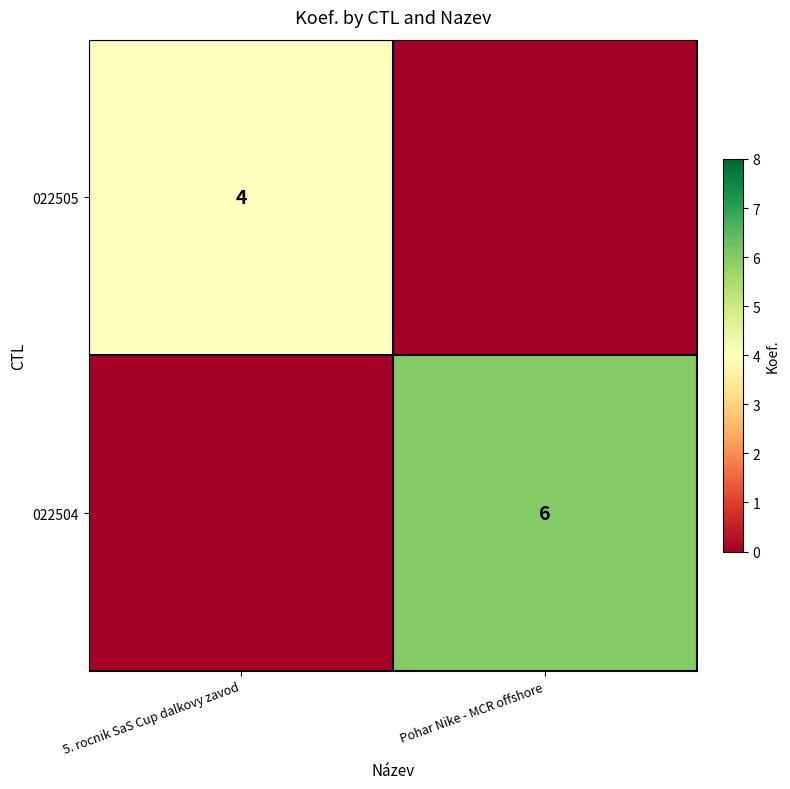

Is it true that 022505 equals 4 at 5. rocnik SaS Cup dalkovy zavod?

True